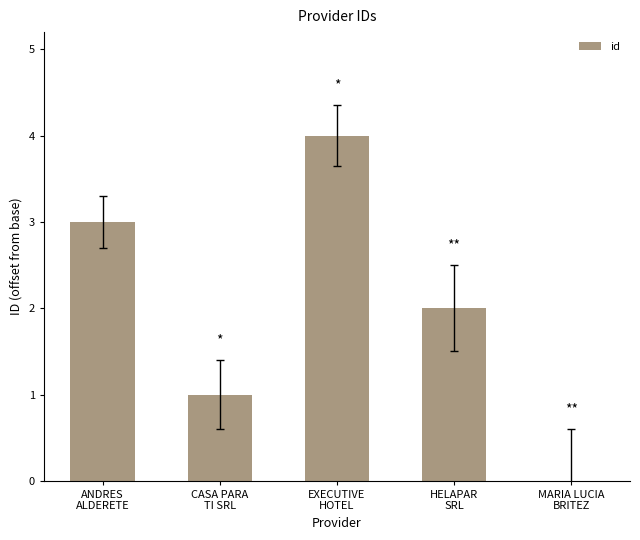

What is the sum of all values?

10